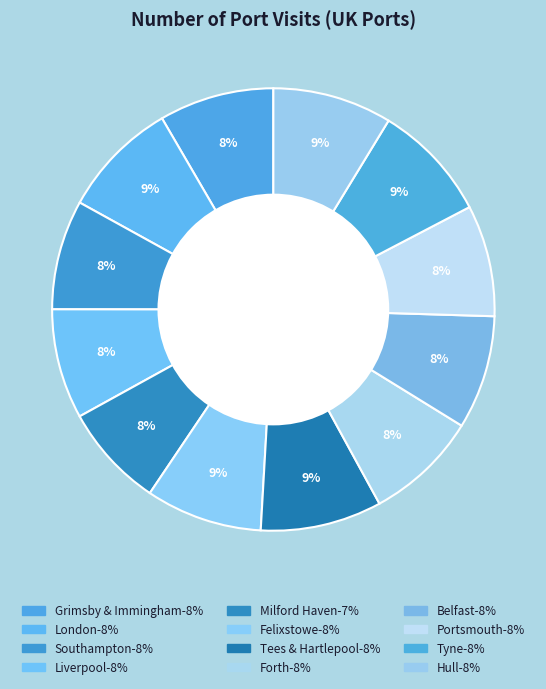

How many segments does this pie chart have?

12